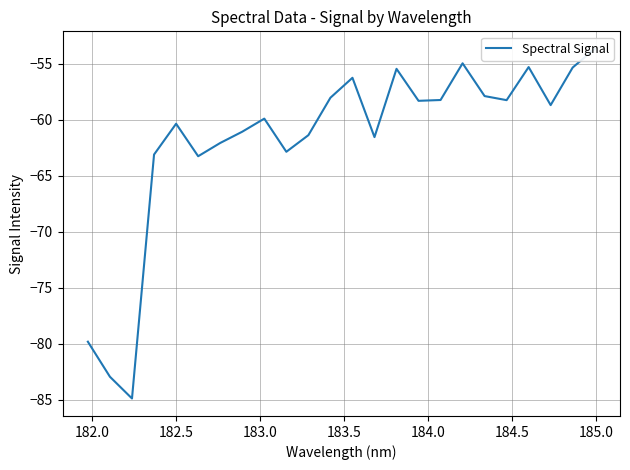

What is the value of the 6th point from the left?

-63.3